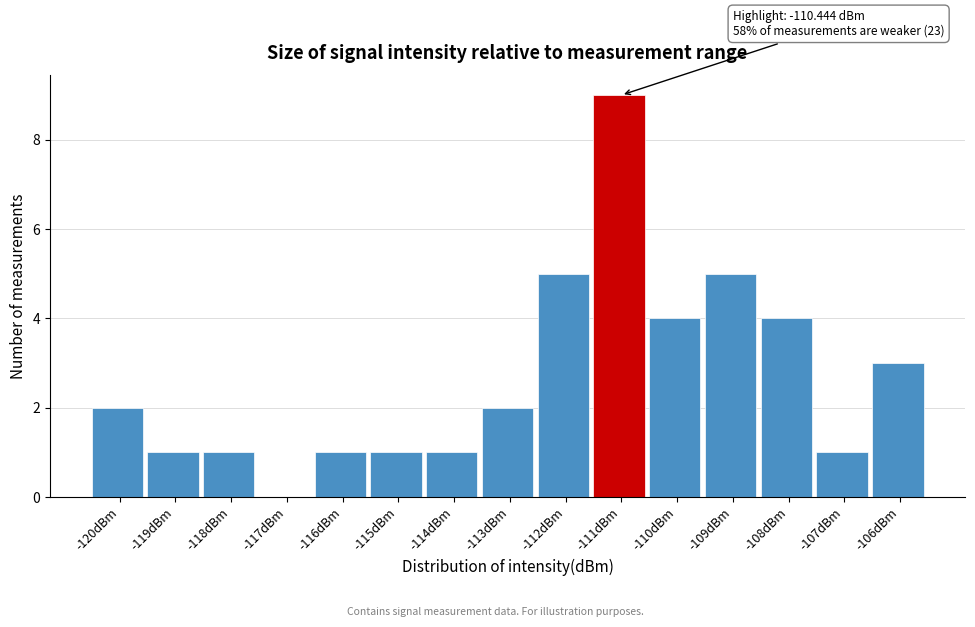

Reading right to left, extract all data points from this chart.

-106dBm=3	-107dBm=1	-108dBm=4	-109dBm=5	-110dBm=4	-111dBm=9	-112dBm=5	-113dBm=2	-114dBm=1	-115dBm=1	-116dBm=1	-117dBm=0	-118dBm=1	-119dBm=1	-120dBm=2